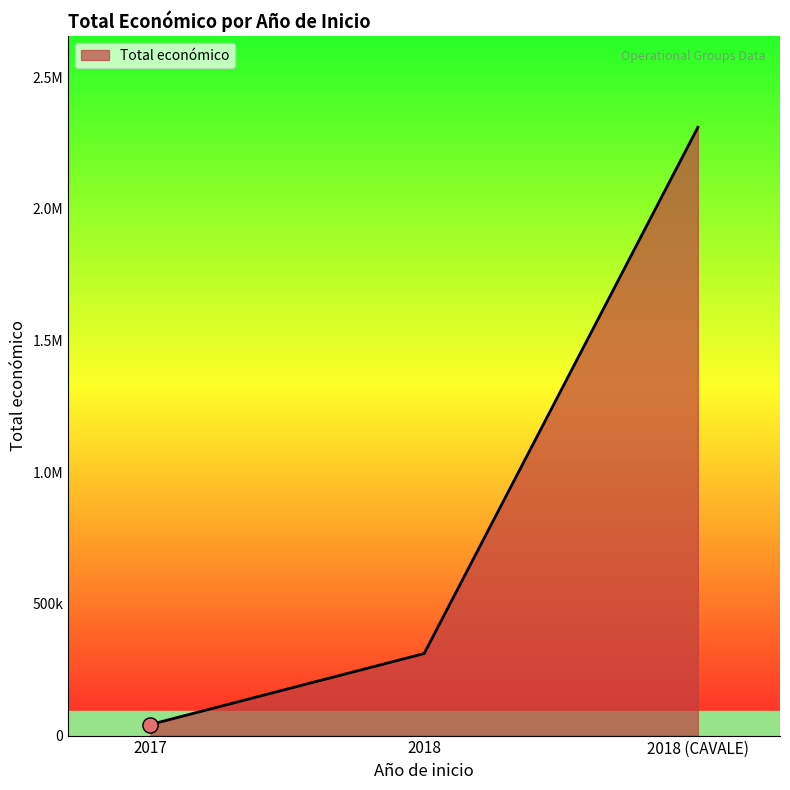

What is the change in value from 2017 to 2018?

+269481